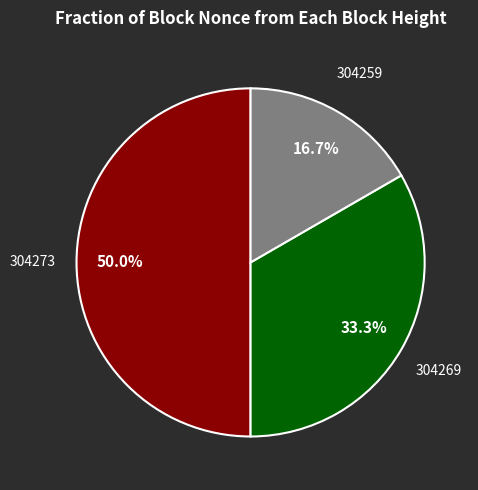

What is the largest slice in the pie chart?

304273